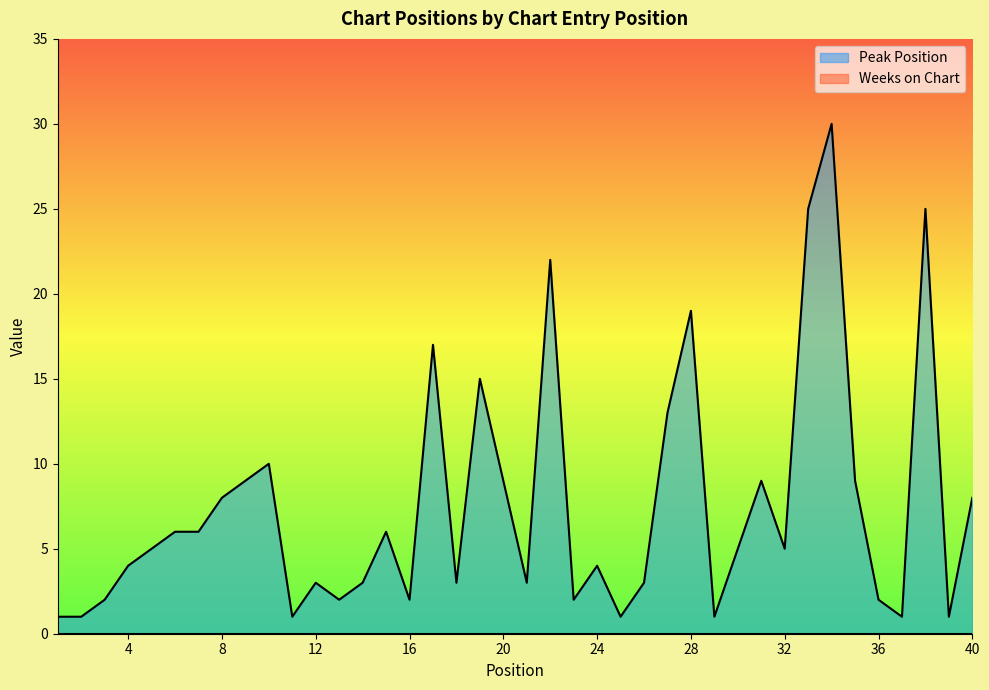

How many lines are shown in the chart?

2